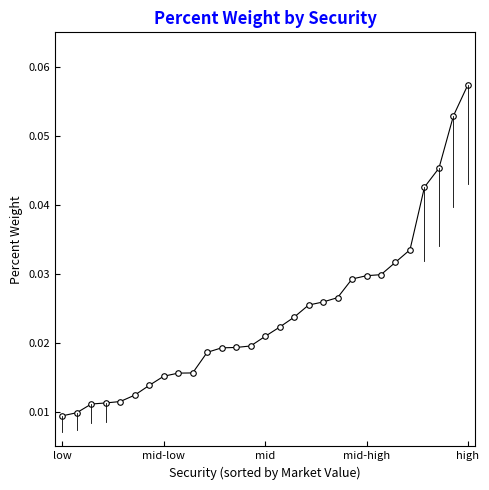

What is the sum of all values?

0.7